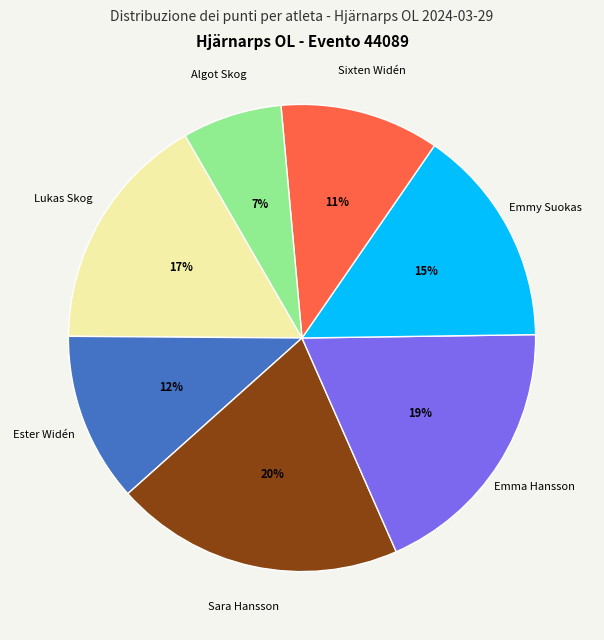

To the nearest percent, what is the difference between the largest and smallest slice percentages?

13%